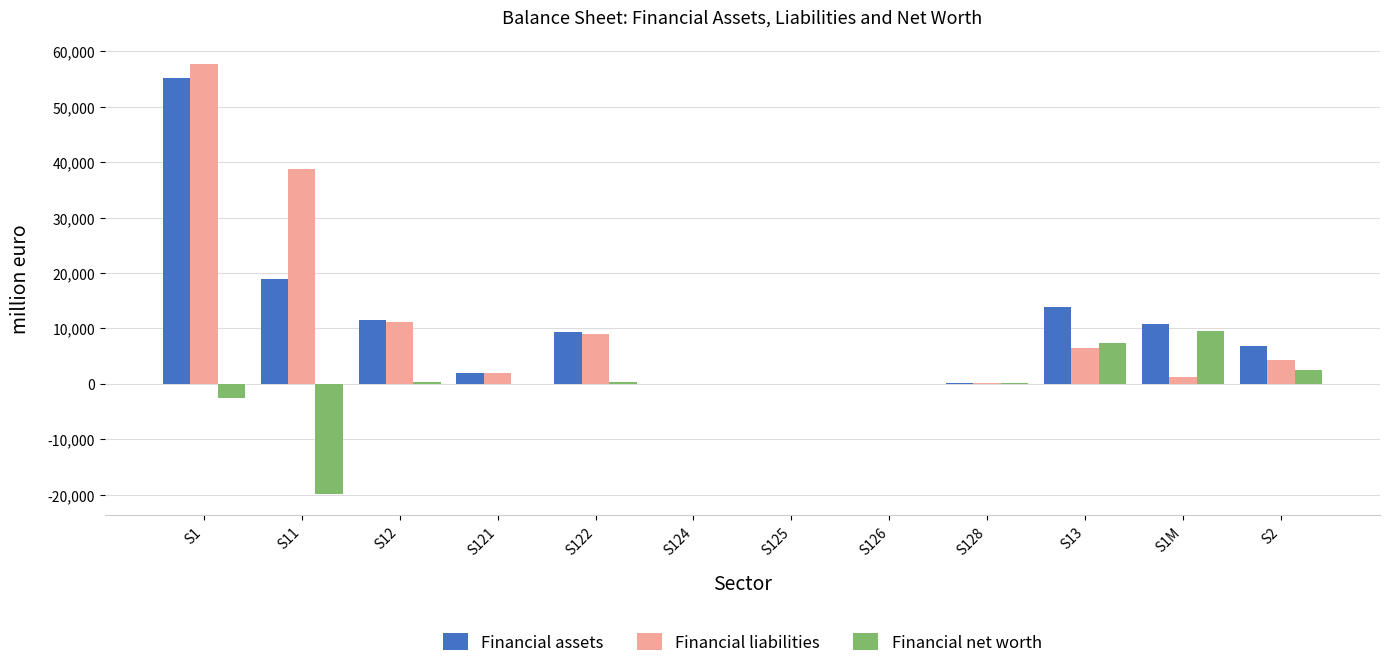

What is the greatest value displayed?

57696.1